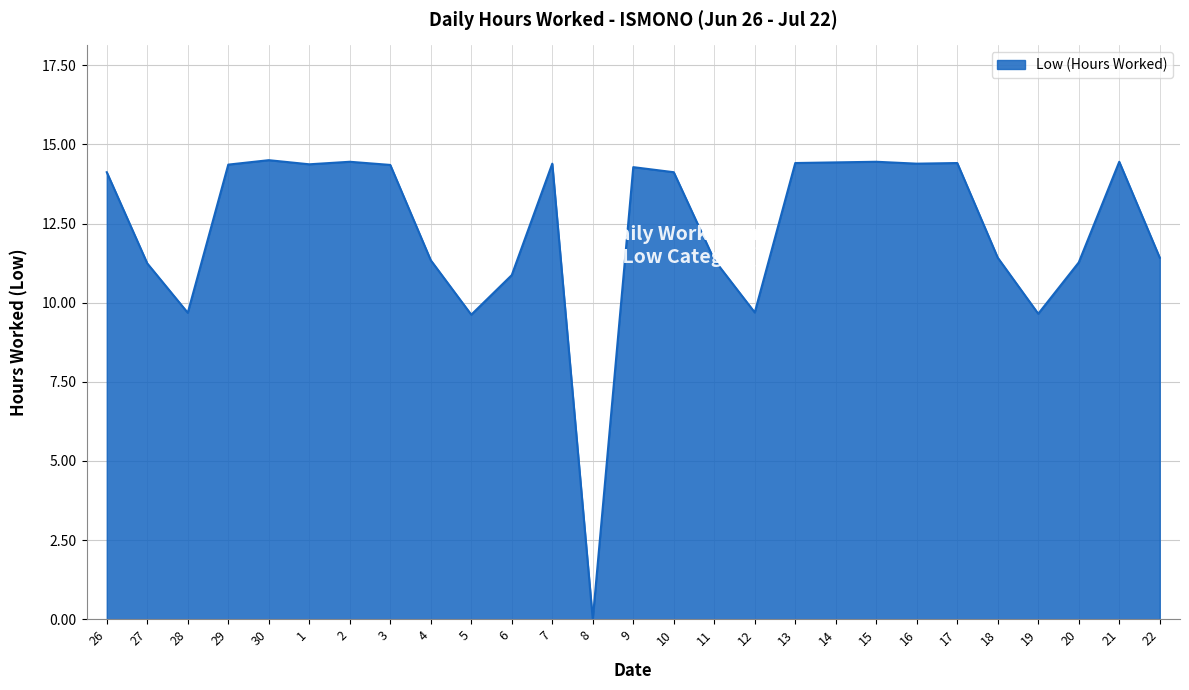

Approximately how many times larger is the value at 16 compared to 15?

1.0